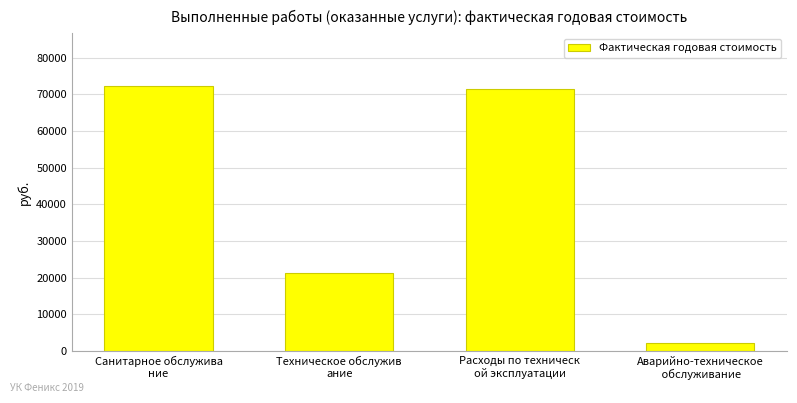

What is the label of the 1st bar from the right?

Аварийно-техническое
 обслуживание